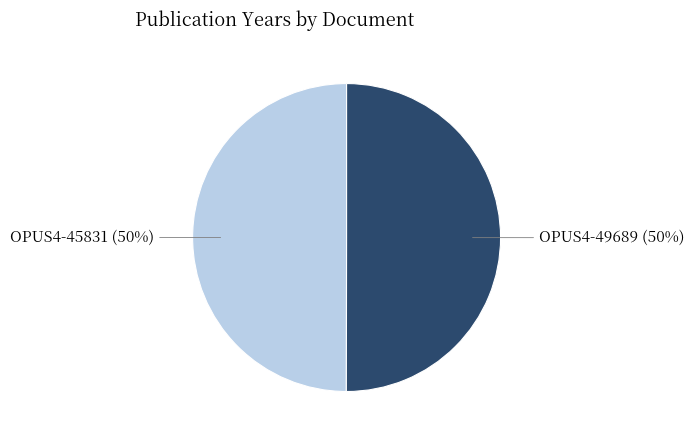

To the nearest percent, what portion does OPUS4-49689 represent?

50%